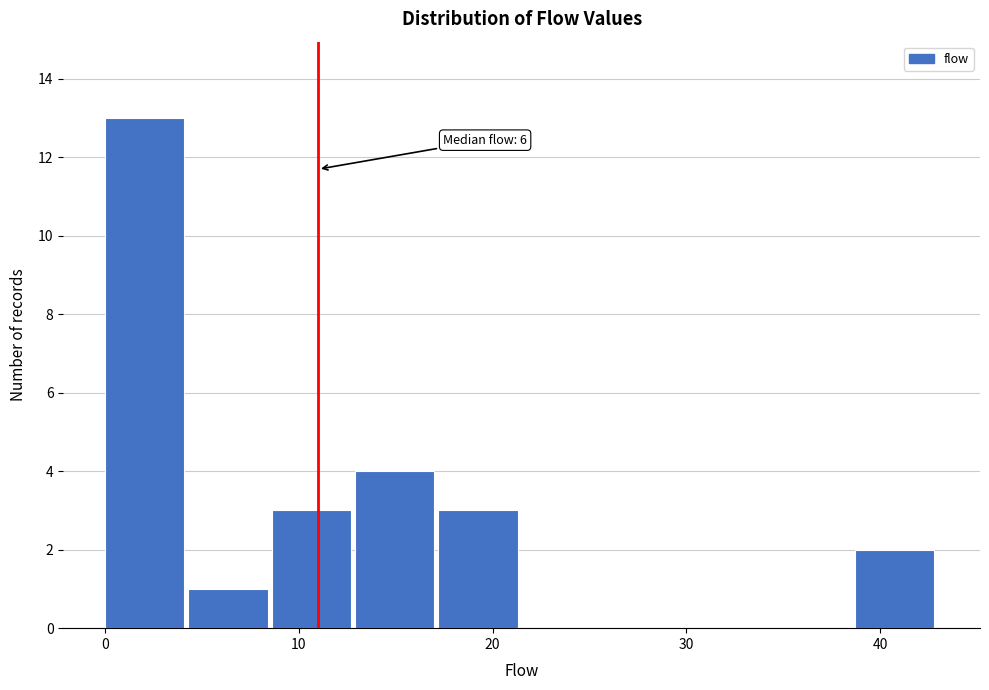

Which range on the x-axis has the tallest bar?

0.0 to 4.3